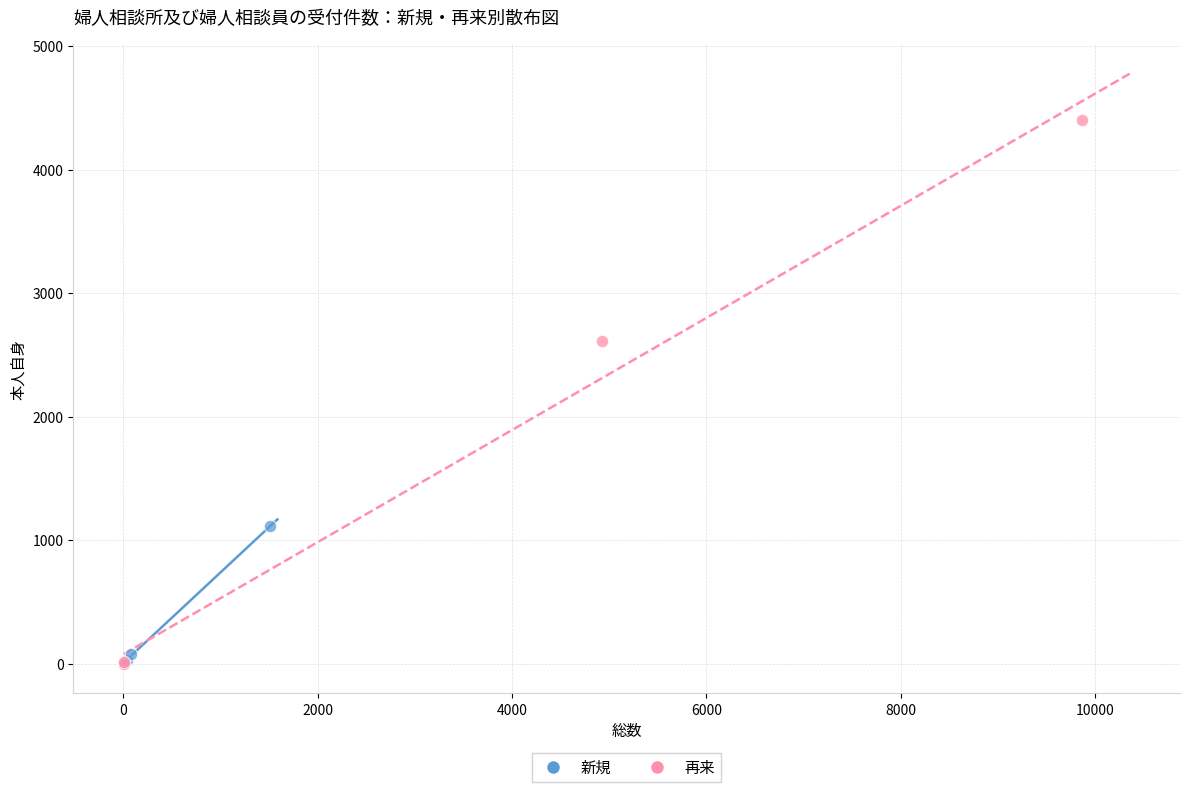

Which series has the widest spread of Y values?

再来